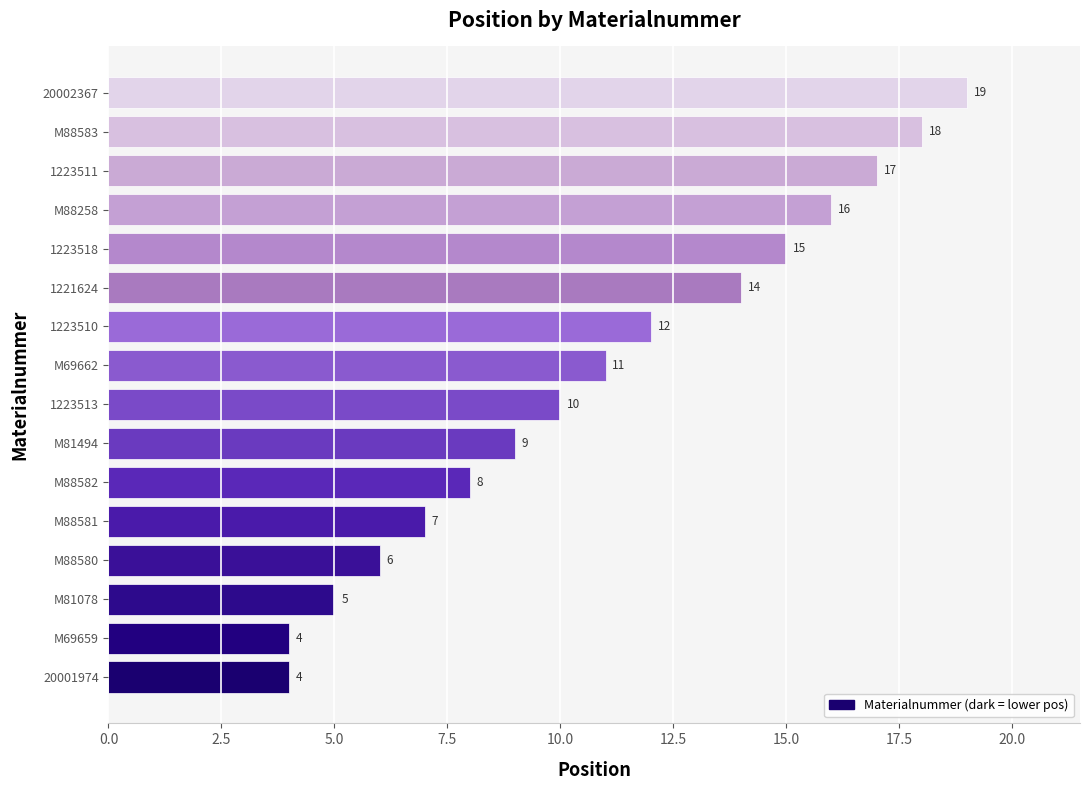

How many data points are less than 11?

8